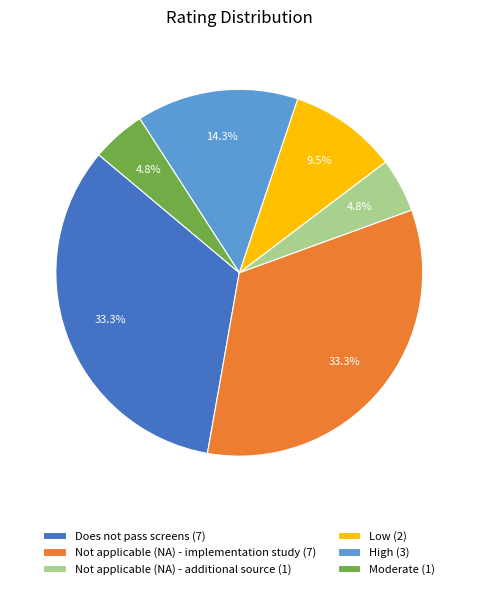

To the nearest percent, what portion does Does not pass screens represent?

33%